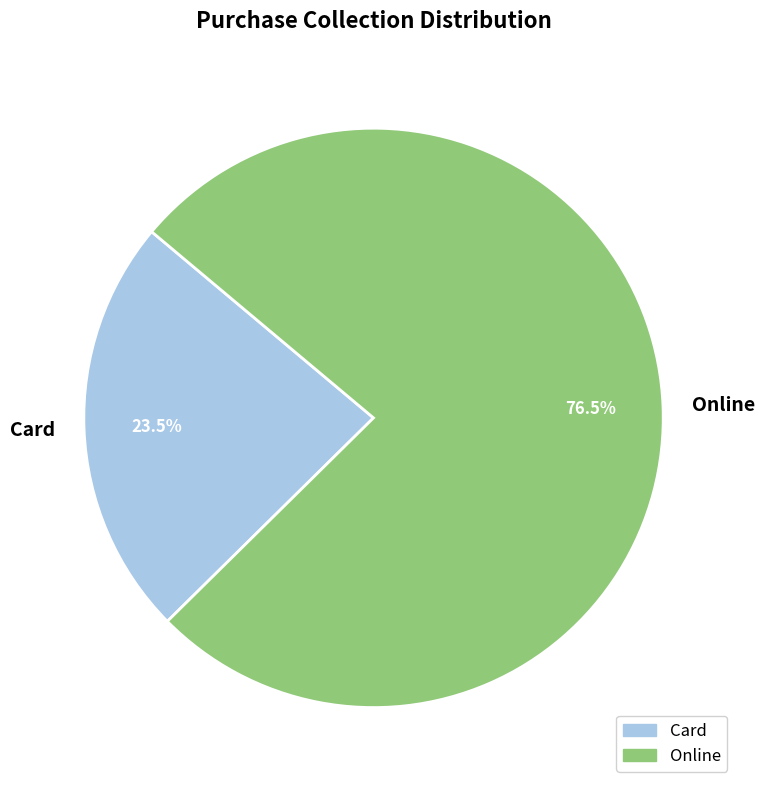

What is the ratio of the value at Card to the value at Online?

0.3